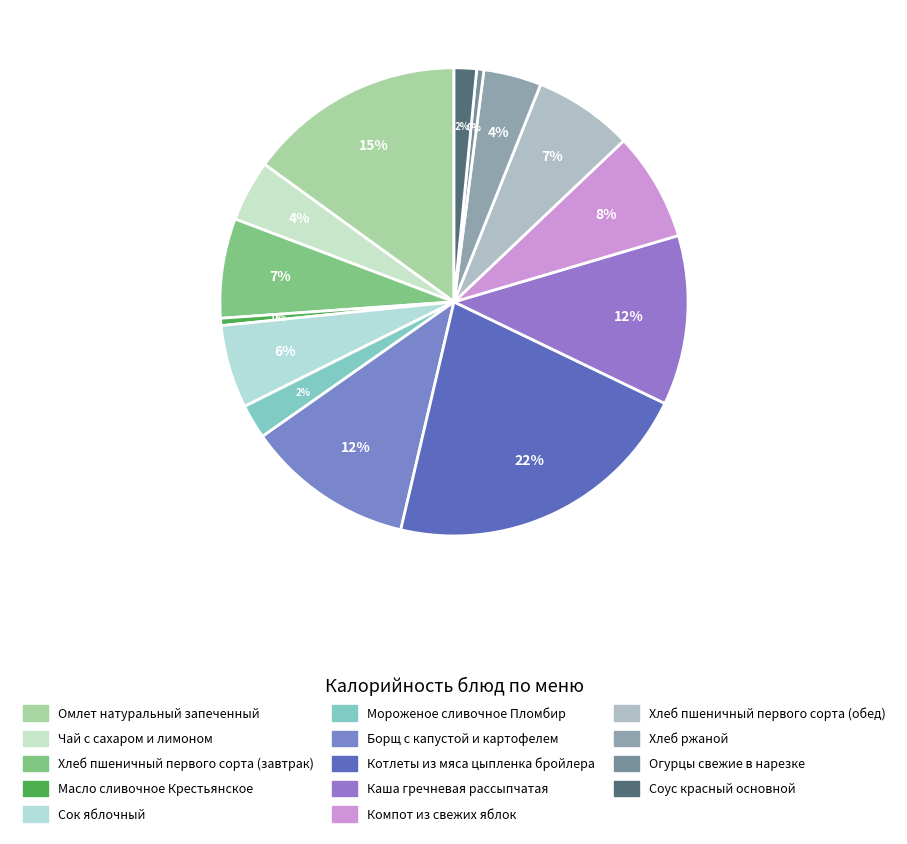

Count the number of slices in the pie.

14